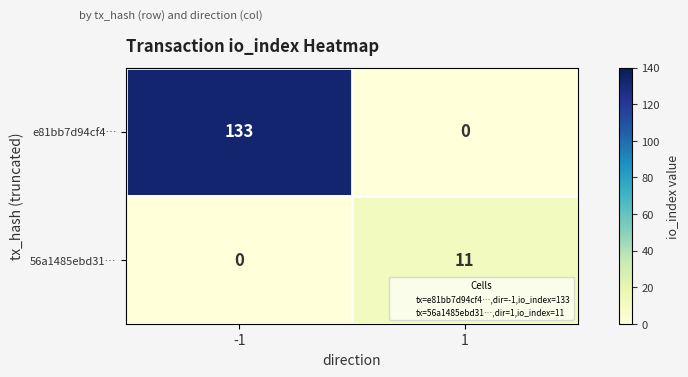

True or false: 56a1485ebd31… has a value of 5 at 1.

False